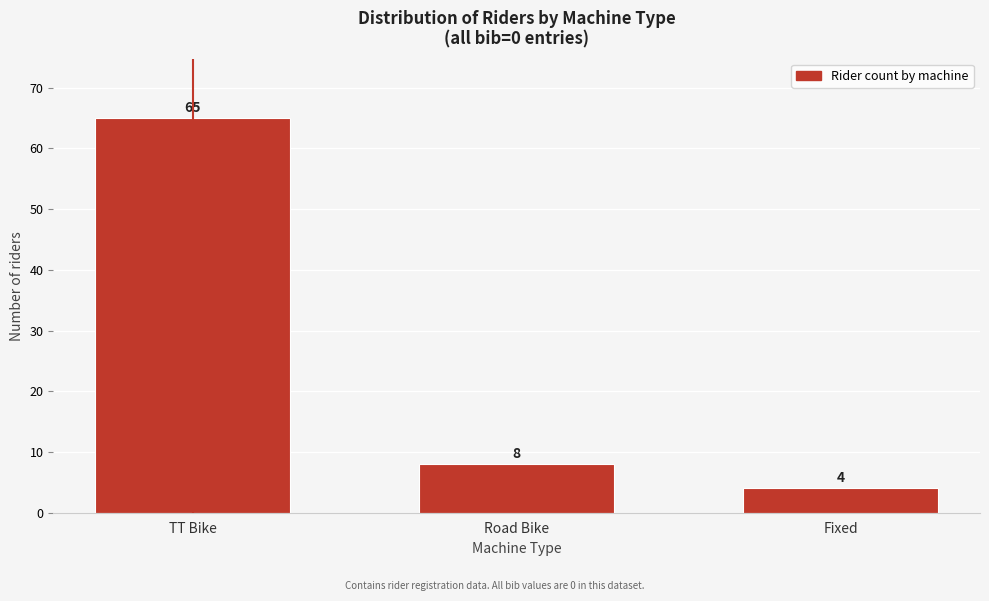

Reading right to left, transcribe all the data shown in this chart.

Fixed=4	Road Bike=8	TT Bike=65